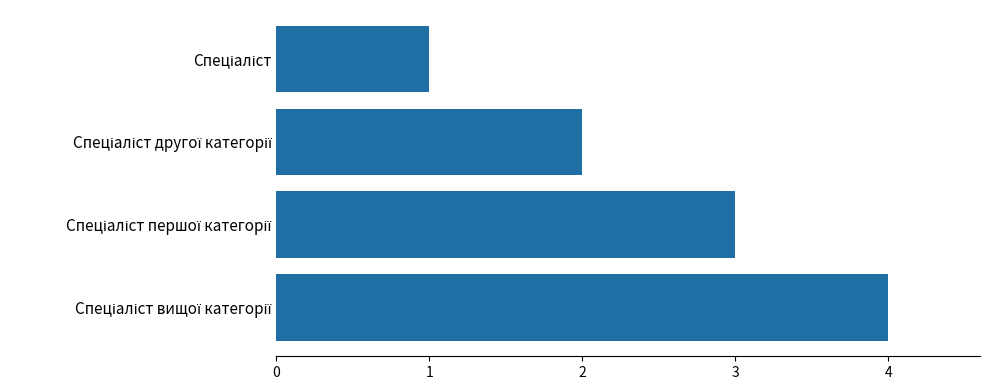

What is the difference between the maximum and minimum values?

3